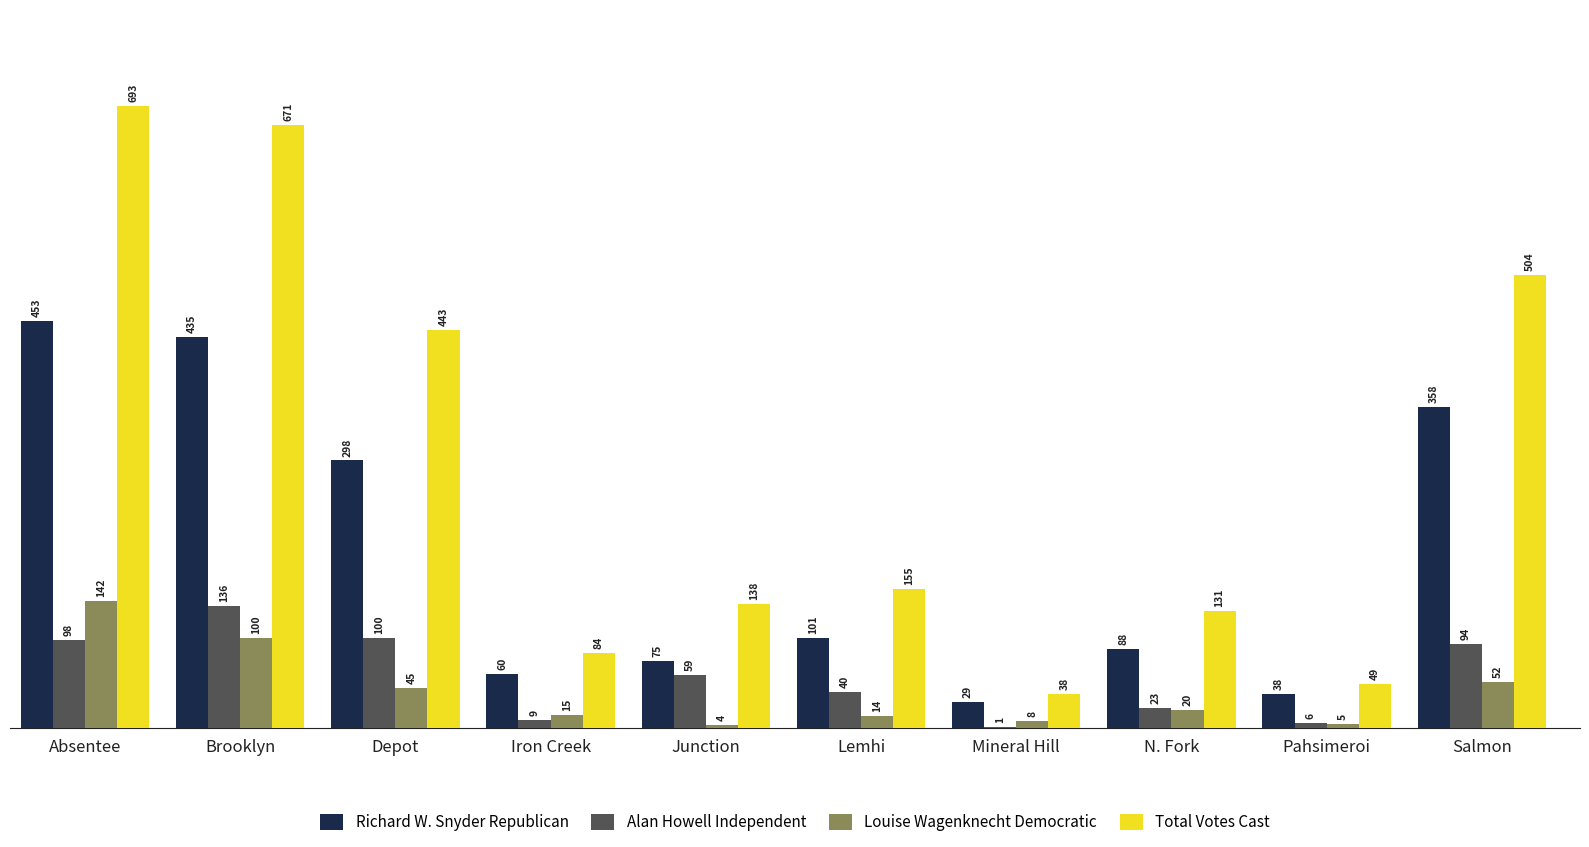

Reading right to left, what are all the values shown in this chart?

Richard W. Snyder Republican: Salmon=358	Pahsimeroi=38	N. Fork=88	Mineral Hill=29	Lemhi=101	Junction=75	Iron Creek=60	Depot=298	Brooklyn=435	Absentee=453
Alan Howell Independent: Salmon=94	Pahsimeroi=6	N. Fork=23	Mineral Hill=1	Lemhi=40	Junction=59	Iron Creek=9	Depot=100	Brooklyn=136	Absentee=98
Louise Wagenknecht Democratic: Salmon=52	Pahsimeroi=5	N. Fork=20	Mineral Hill=8	Lemhi=14	Junction=4	Iron Creek=15	Depot=45	Brooklyn=100	Absentee=142
Total Votes Cast: Salmon=504	Pahsimeroi=49	N. Fork=131	Mineral Hill=38	Lemhi=155	Junction=138	Iron Creek=84	Depot=443	Brooklyn=671	Absentee=693